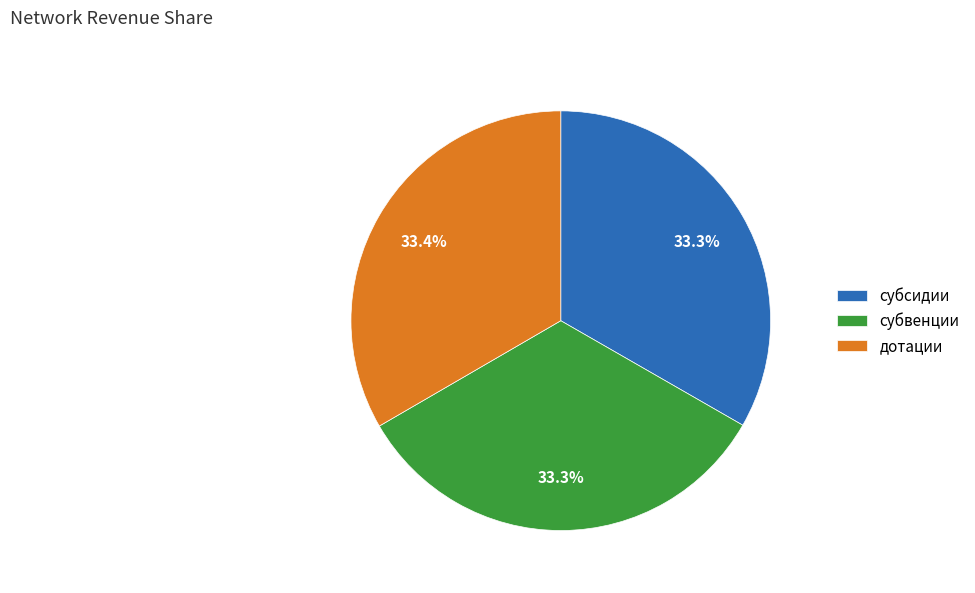

Combined, what portion of the pie is дотации and субсидии?

66.7%